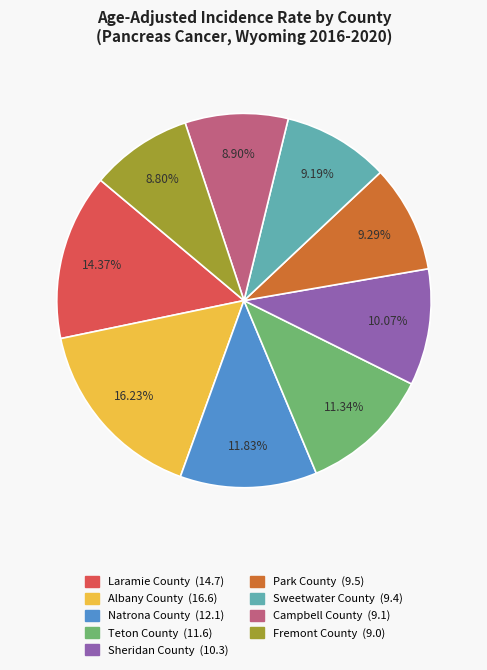

To the nearest percent, what portion does Albany County represent?

16%